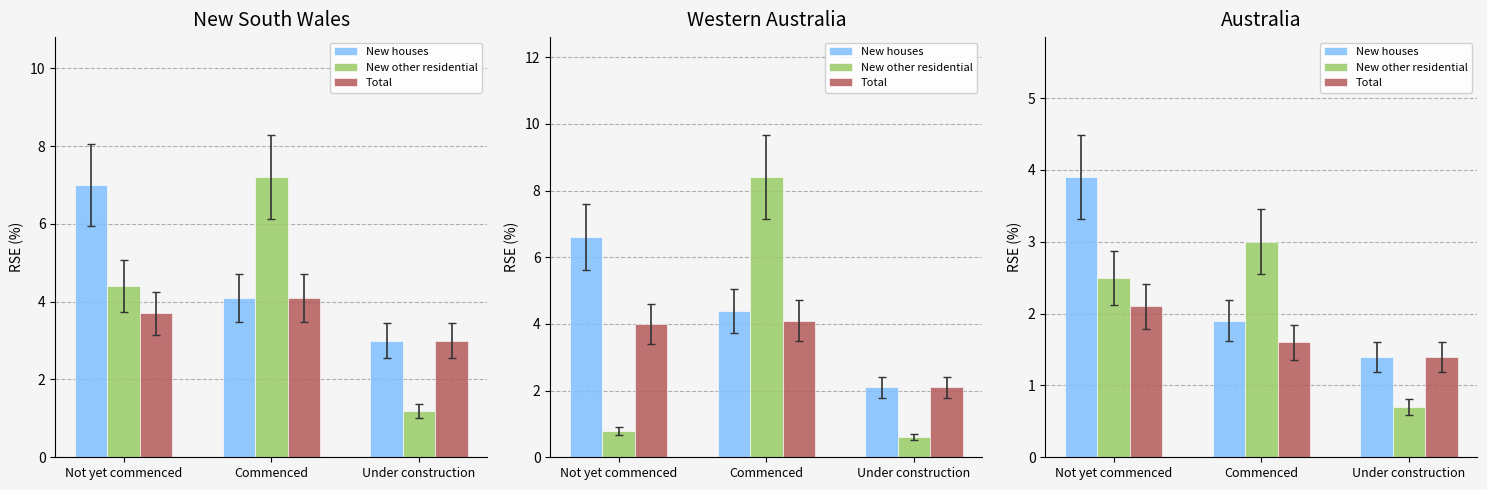

Rank the series by their maximum value, from highest to lowest.

New houses, New other residential, Total